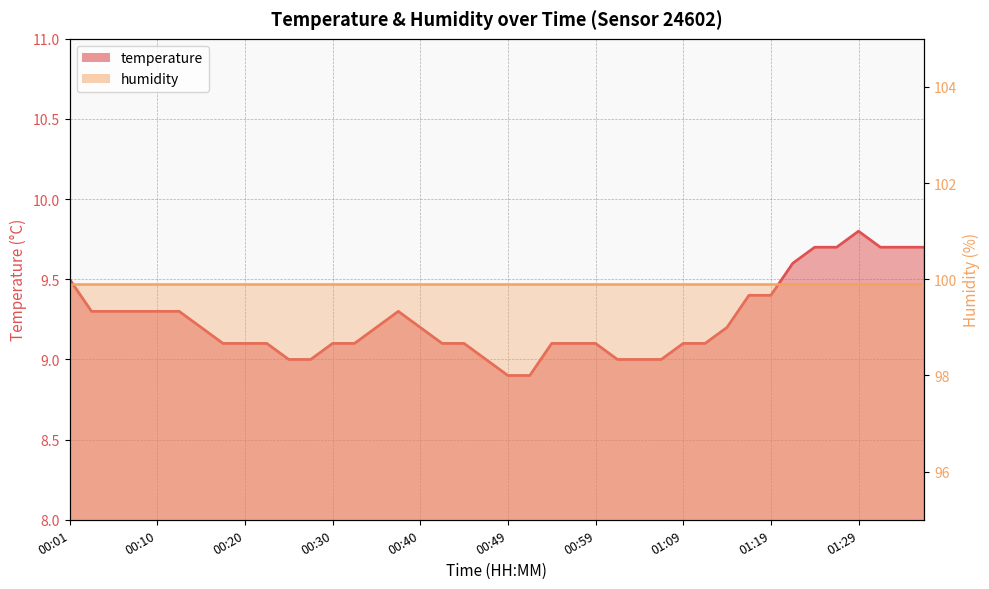

Reading right to left, transcribe all the data shown in this chart.

01:36=9.7	01:33=9.7	01:31=9.7	01:29=9.8	01:26=9.7	01:24=9.7	01:21=9.6	01:19=9.4	01:16=9.4	01:14=9.2	01:11=9.1	01:09=9.1	01:06=9.0	01:04=9.0	01:02=9.0	00:59=9.1	00:57=9.1	00:54=9.1	00:52=8.9	00:49=8.9	00:47=9.0	00:44=9.1	00:42=9.1	00:40=9.2	00:37=9.3	00:35=9.2	00:32=9.1	00:30=9.1	00:27=9.0	00:25=9.0	00:23=9.1	00:20=9.1	00:18=9.1	00:15=9.2	00:13=9.3	00:10=9.3	00:08=9.3	00:06=9.3	00:03=9.3	00:01=9.5